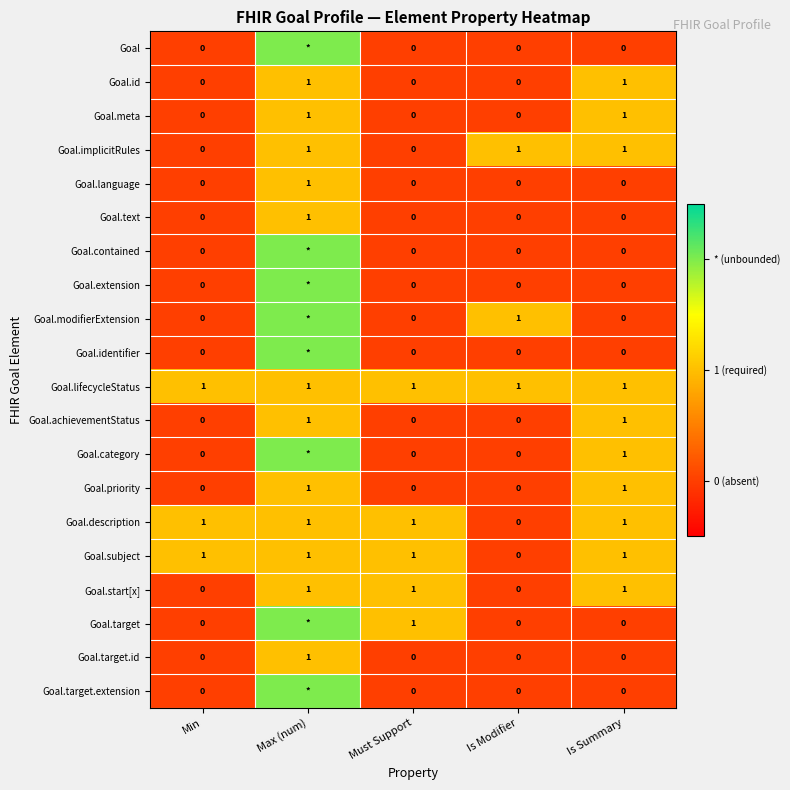

What is the sum of all Goal.implicitRules values?

3